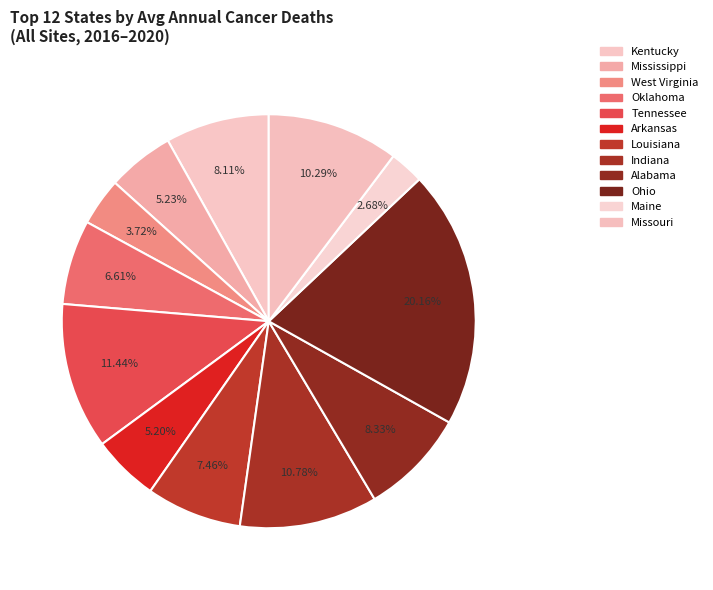

Does Ohio account for over 50% of the chart?

No